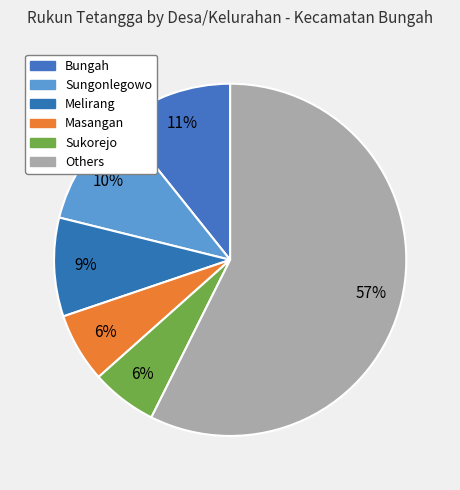

Count the number of slices in the pie.

6